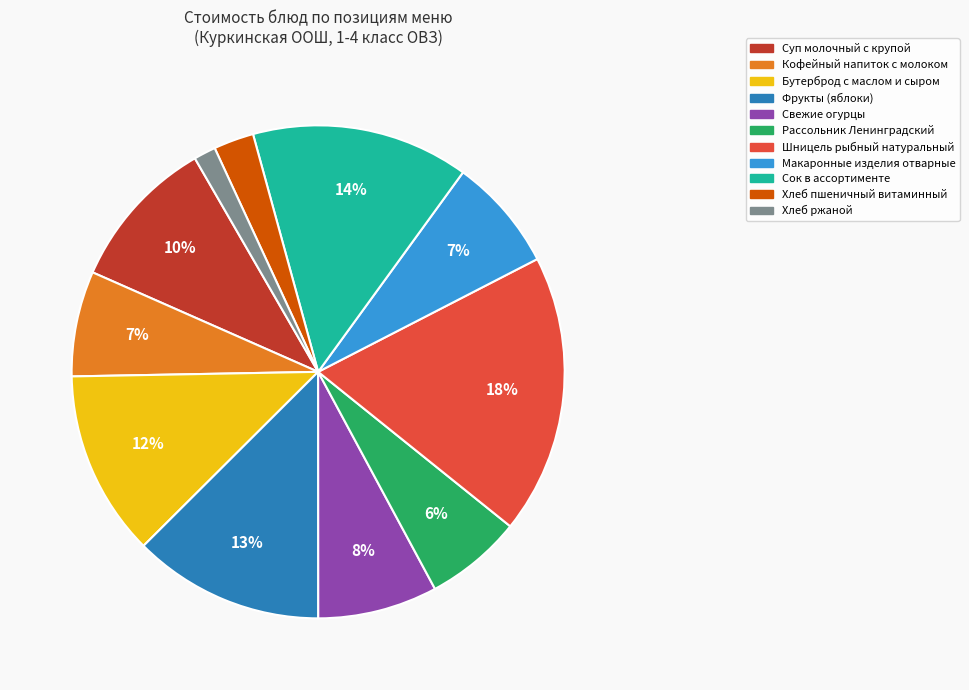

How many slices are in this pie chart?

11